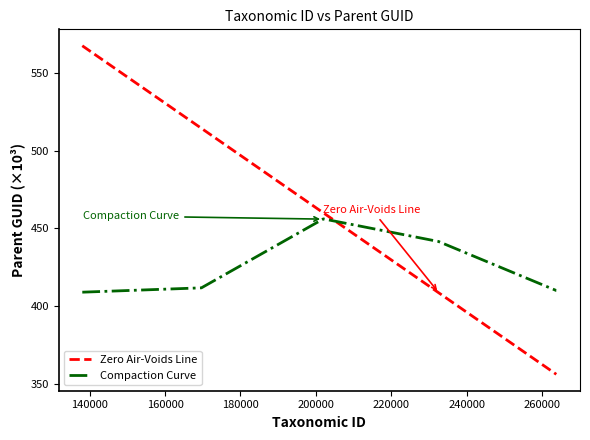

What is the difference between the maximum and minimum values in the Compaction Curve series?

47.1